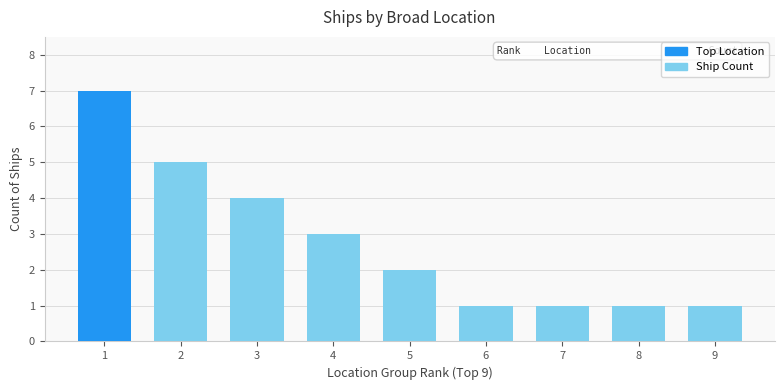

Which category has the highest value across all series?

1